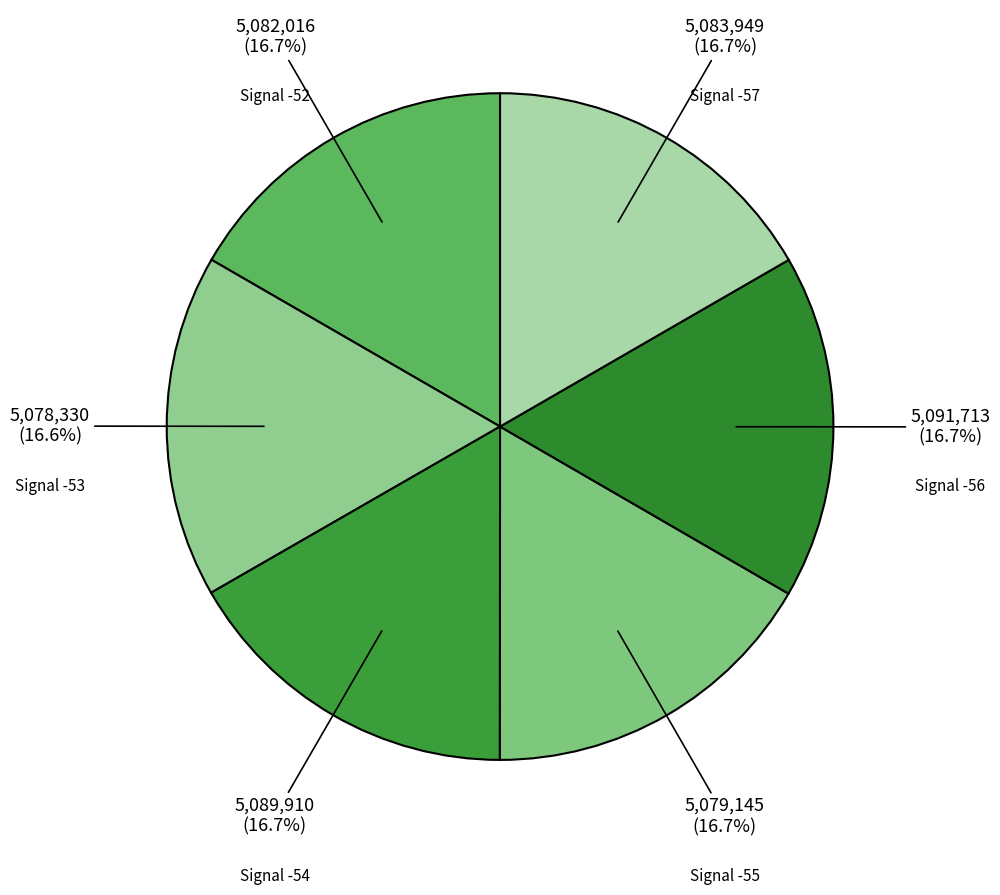

What is the ratio of the value at Signal -56 to the value at Signal -53?

1.0